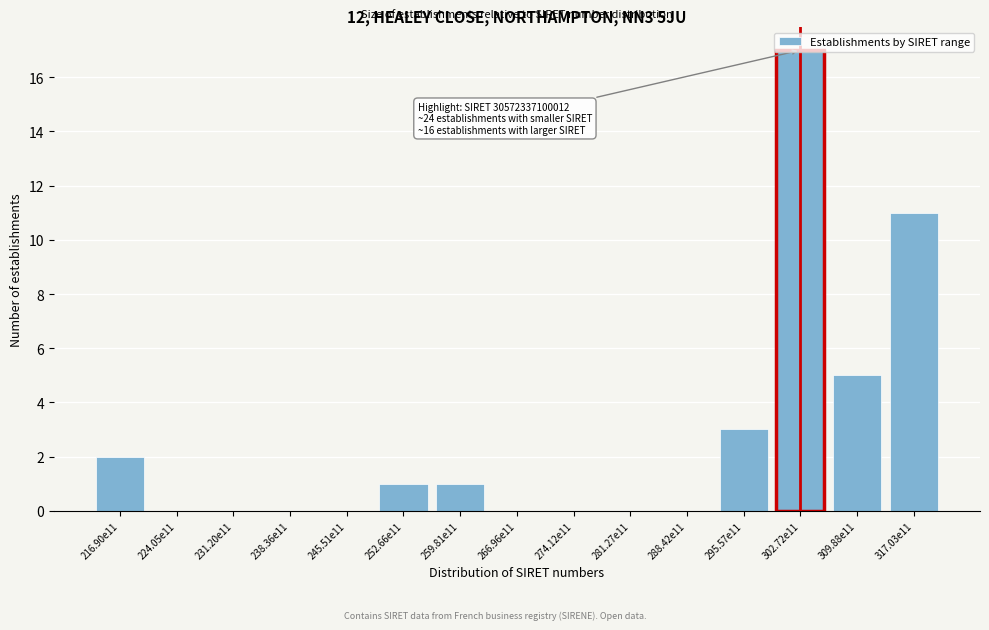

The value at 252.66e11 is 1. True or false?

True